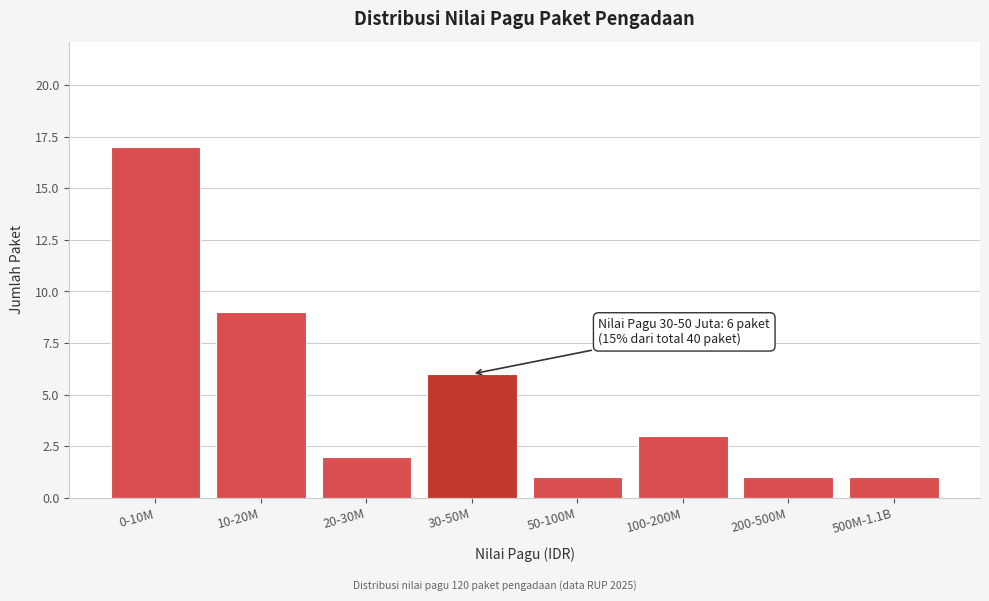

Reading right to left, list all the values displayed in this chart.

500M-1.1B=1	200-500M=1	100-200M=3	50-100M=1	30-50M=6	20-30M=2	10-20M=9	0-10M=17